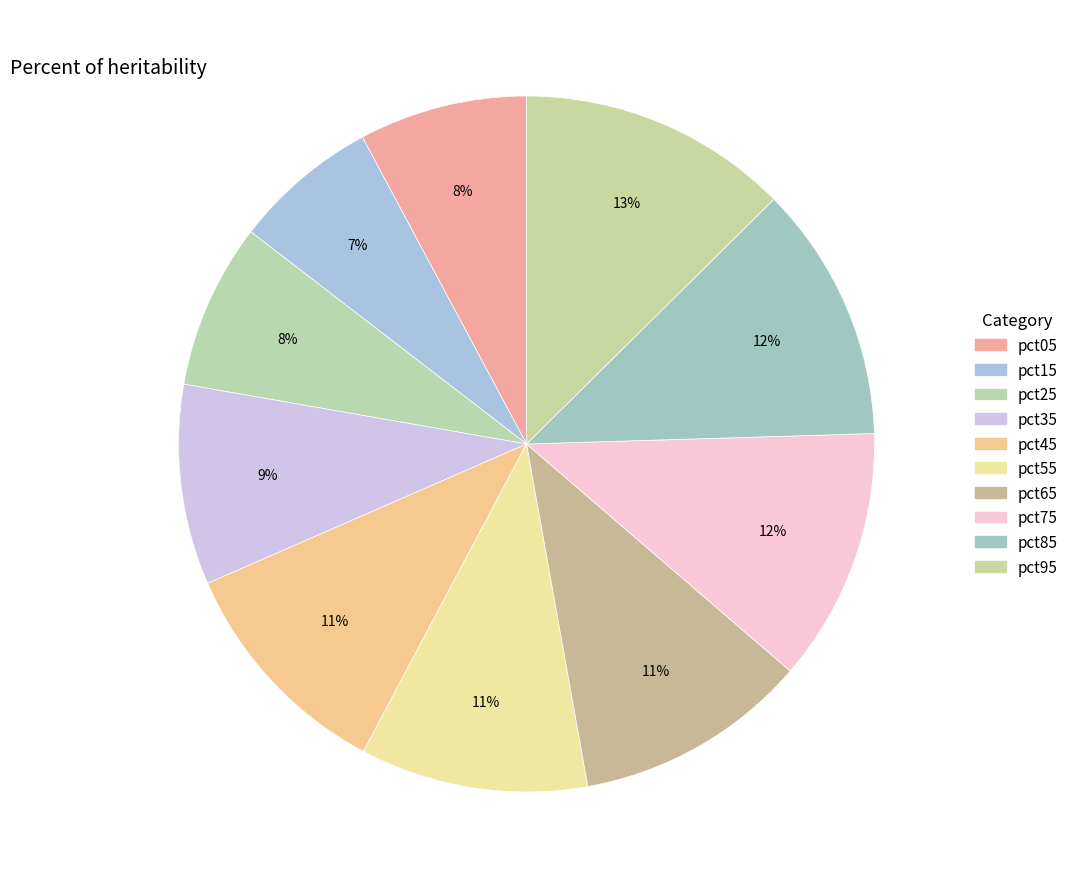

Between pct05 and pct75, which is larger?

pct75